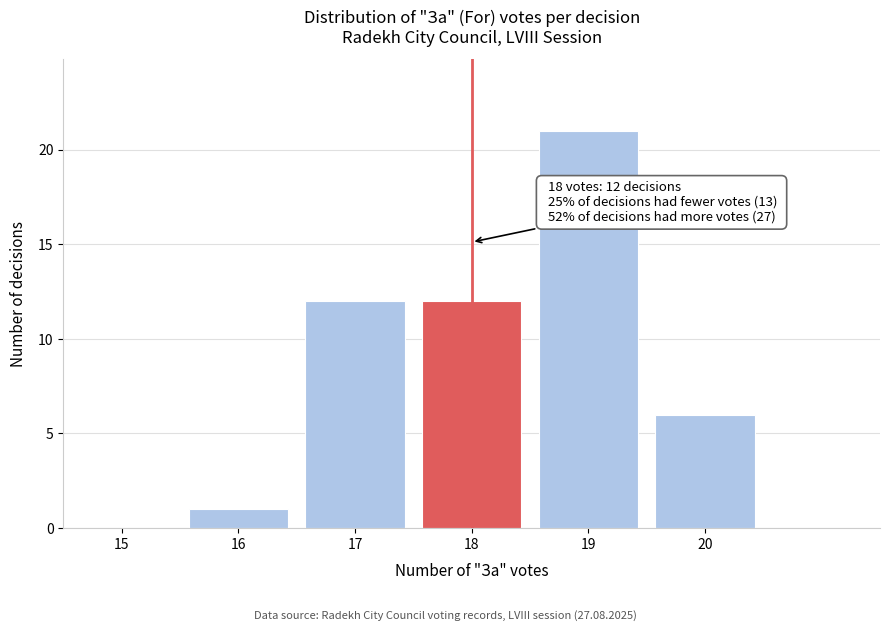

Reading left to right, list all the values displayed in this chart.

15=0	16=1	17=12	18=12	19=21	20=6